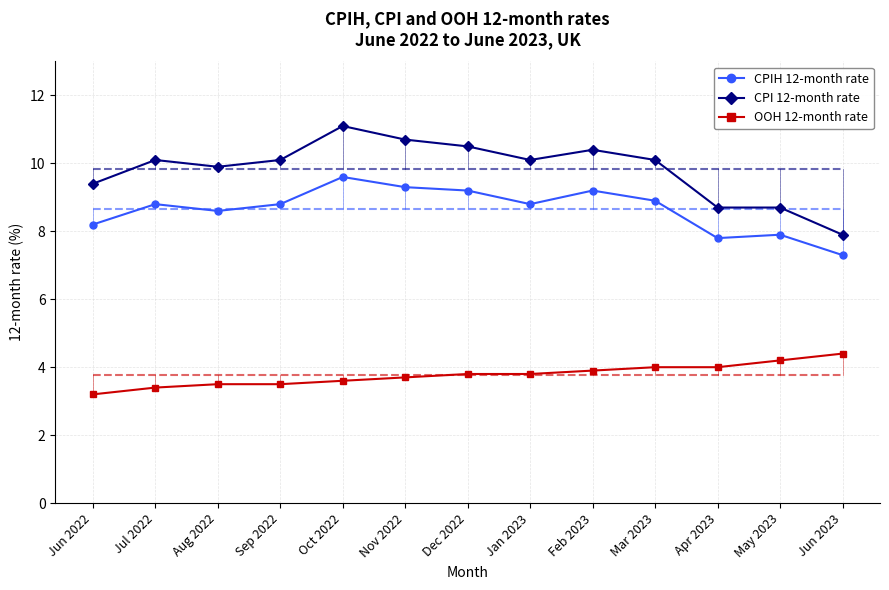

Read the OOH 12-month rate value at Apr 2023.

4.0